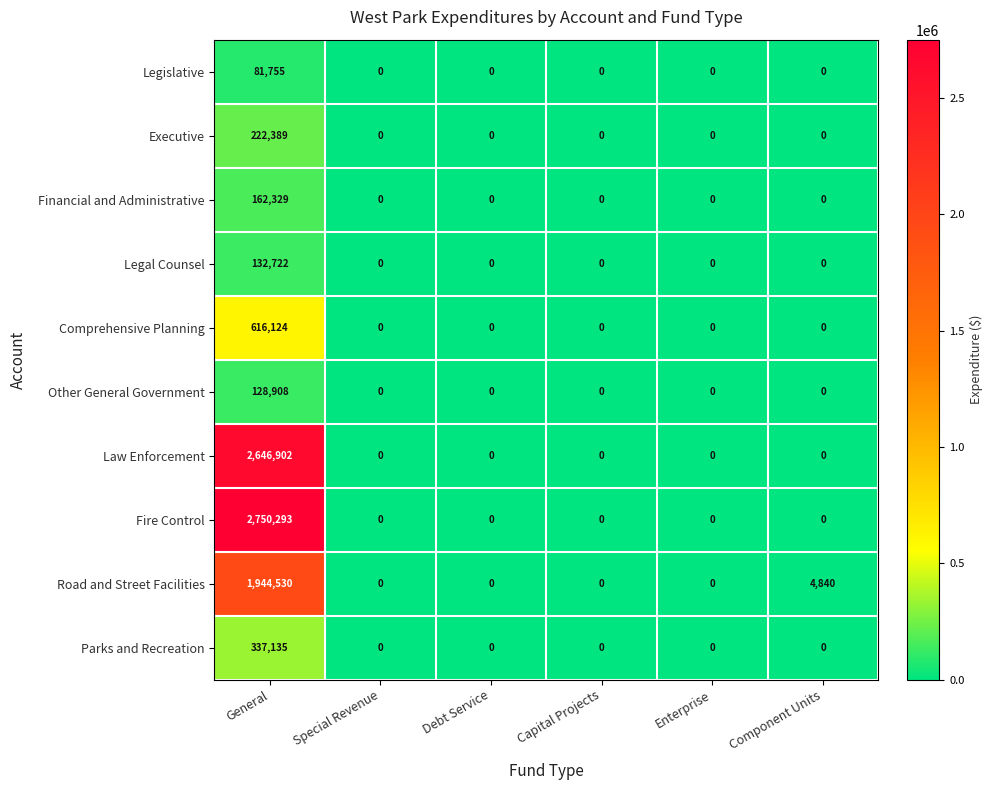

Which series changed the most between Debt Service and Component Units?

Road and Street Facilities